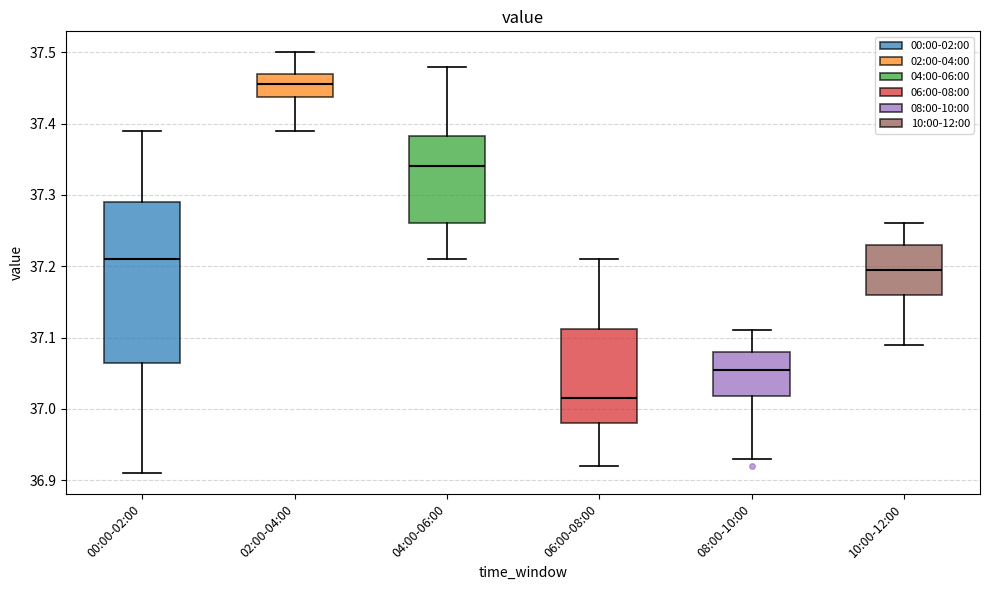

Where does the lower whisker of the box for 00:00-02:00 end on the y-axis? The values are not printed on the chart, so give them approximately, as read against the axis.

36.91